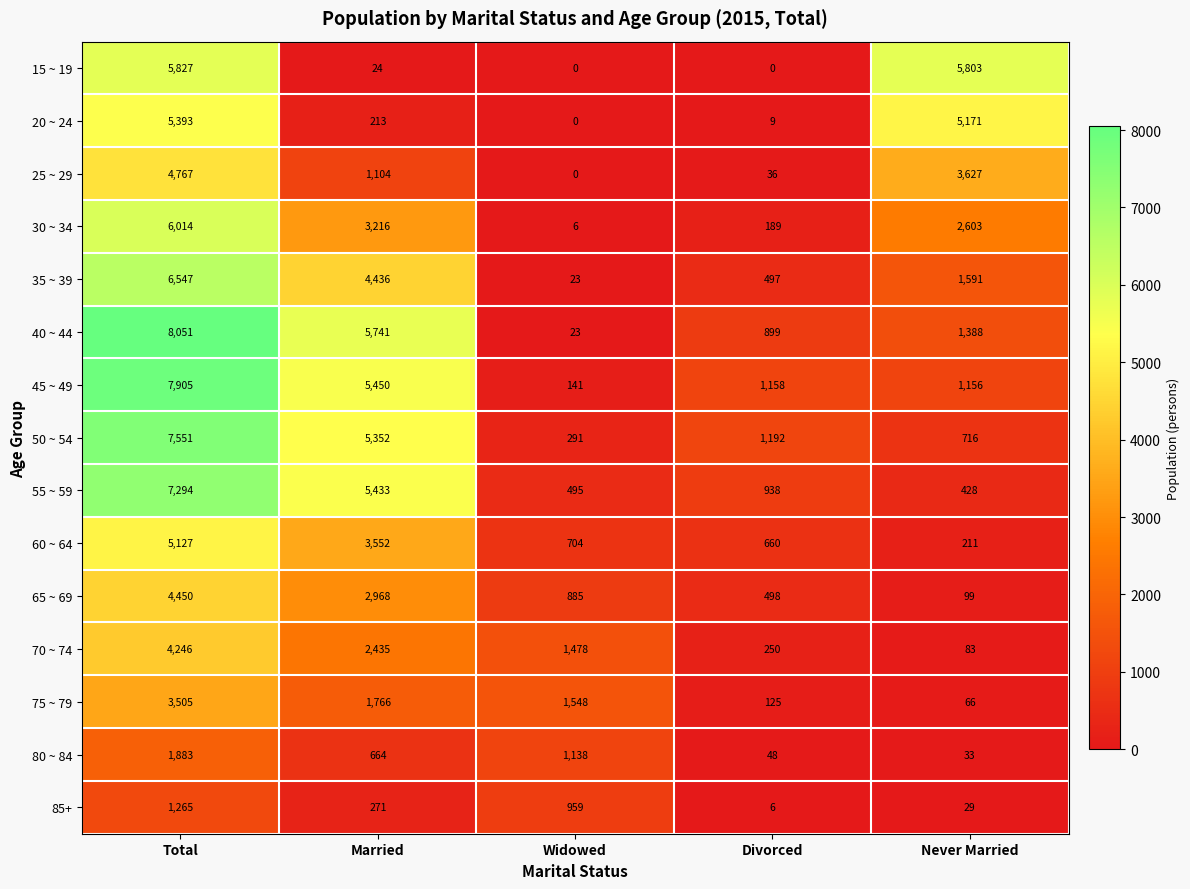

Which category has the highest value across all series?

Total